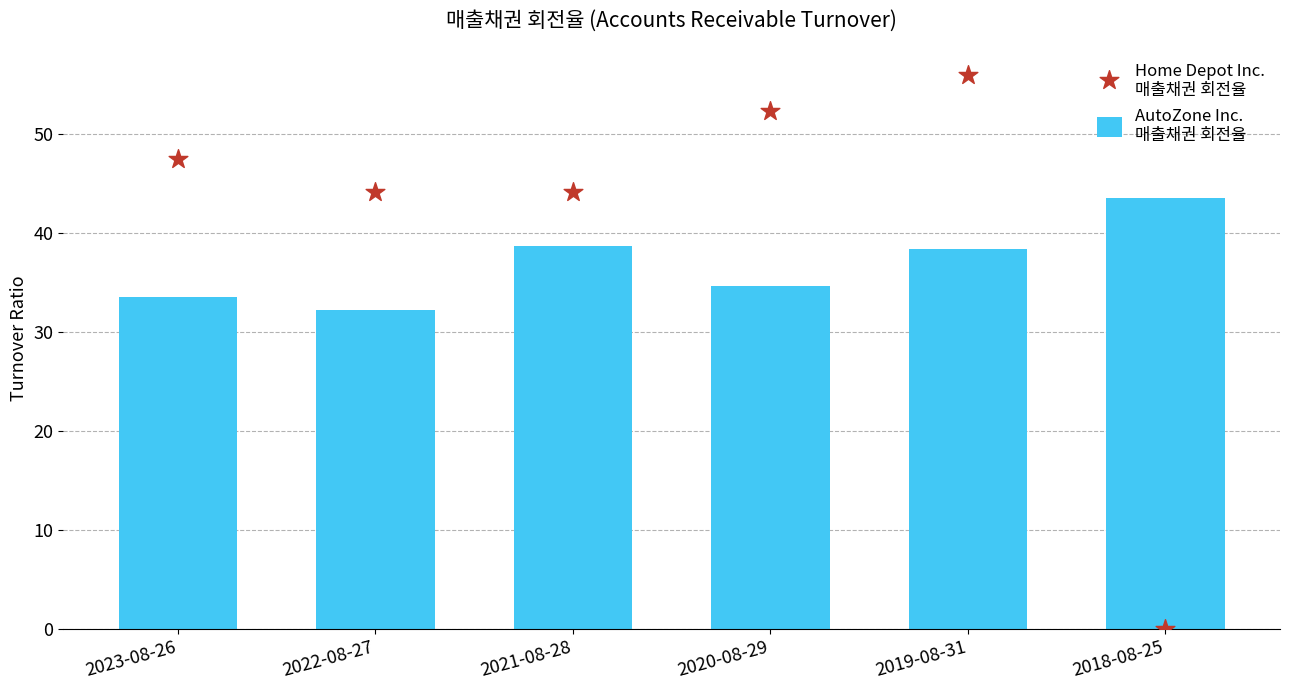

At how many categories does at least one series exceed 45?

3